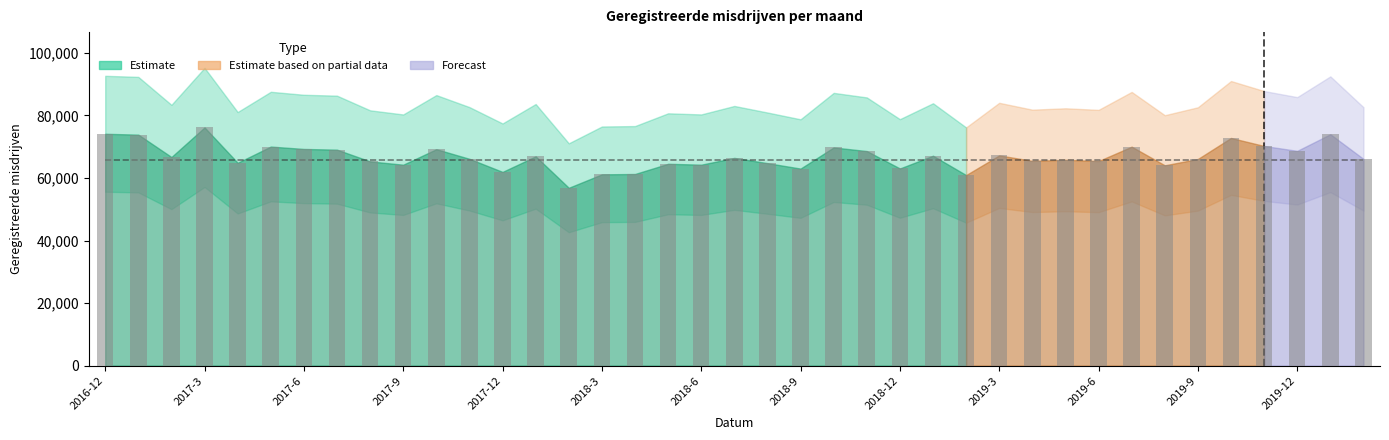

What is the smallest value displayed?

56854